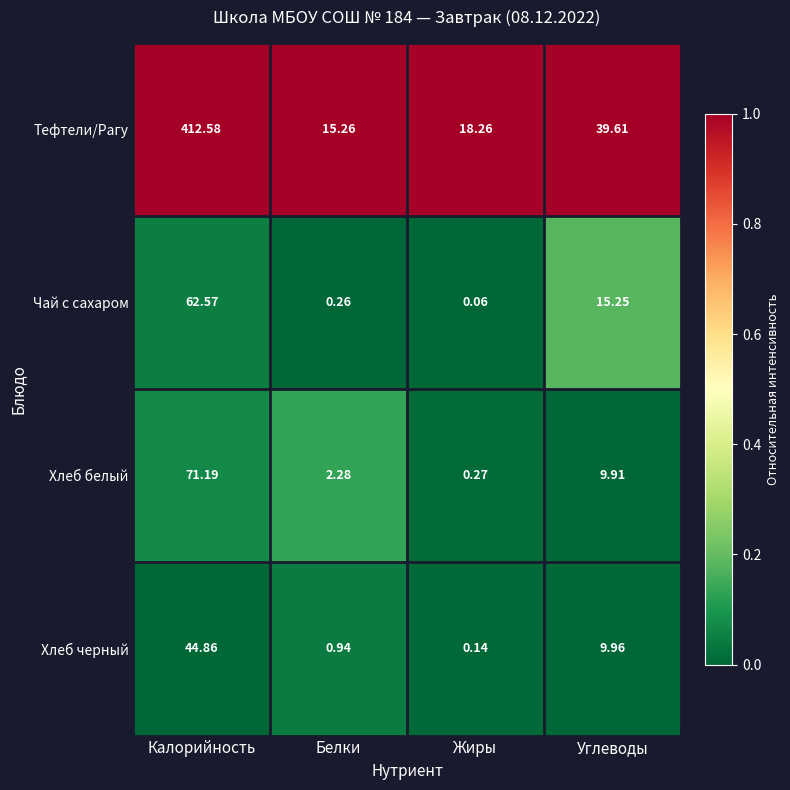

Which category has the lowest value across all series?

Жиры